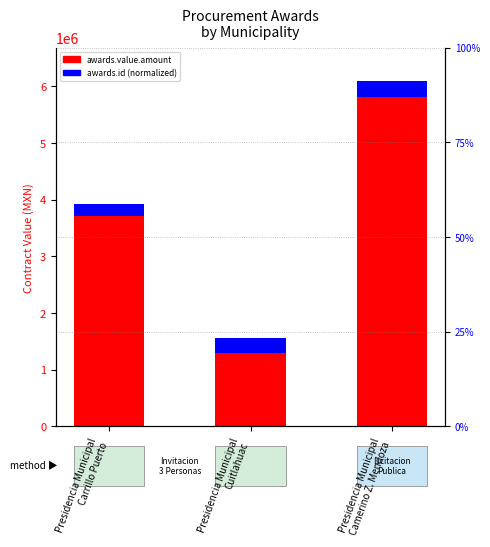

List the series in order of their peak value, highest first.

awards.value.amount, awards.id (scaled)